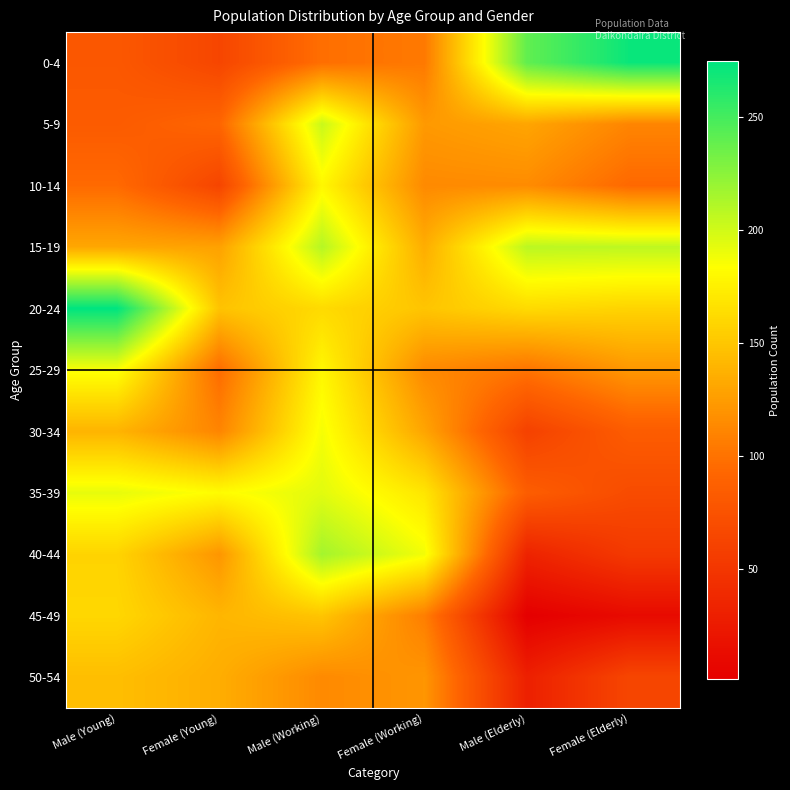

Reading right to left, extract all data points from this chart.

0-4: Female (Elderly)=271	Male (Elderly)=240	Female (Working)=104	Male (Working)=98	Female (Young)=64	Male (Young)=80
5-9: Female (Elderly)=111	Male (Elderly)=130	Female (Working)=123	Male (Working)=203	Female (Young)=92	Male (Young)=83
10-14: Female (Elderly)=94	Male (Elderly)=115	Female (Working)=114	Male (Working)=179	Female (Young)=63	Male (Young)=95
15-19: Female (Elderly)=207	Male (Elderly)=208	Female (Working)=135	Male (Working)=210	Female (Young)=128	Male (Young)=131
20-24: Female (Elderly)=158	Male (Elderly)=162	Female (Working)=149	Male (Working)=162	Female (Young)=148	Male (Young)=275
25-29: Female (Elderly)=122	Male (Elderly)=101	Female (Working)=114	Male (Working)=179	Female (Young)=96	Male (Young)=186
30-34: Female (Elderly)=84	Male (Elderly)=60	Female (Working)=130	Male (Working)=187	Female (Young)=111	Male (Young)=139
35-39: Female (Elderly)=69	Male (Elderly)=85	Female (Working)=169	Male (Working)=194	Female (Young)=182	Male (Young)=192
40-44: Female (Elderly)=53	Male (Elderly)=33	Female (Working)=188	Male (Working)=216	Female (Young)=121	Male (Young)=158
45-49: Female (Elderly)=11	Male (Elderly)=1	Female (Working)=107	Male (Working)=149	Female (Young)=140	Male (Young)=160
50-54: Female (Elderly)=64	Male (Elderly)=30	Female (Working)=121	Male (Working)=114	Female (Young)=135	Male (Young)=145